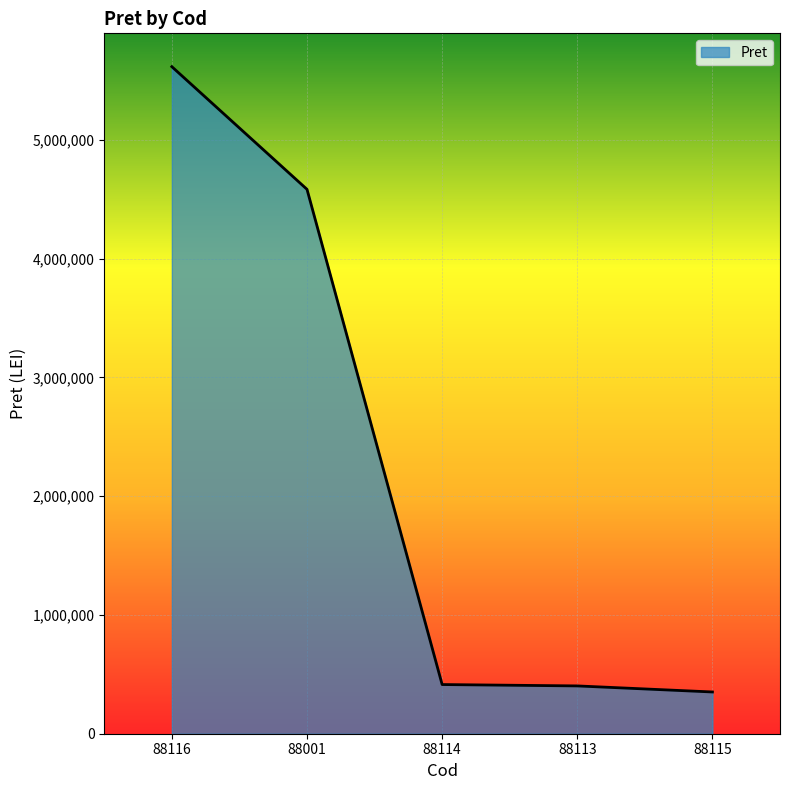

At which label is the value closest to 2983139?

88001